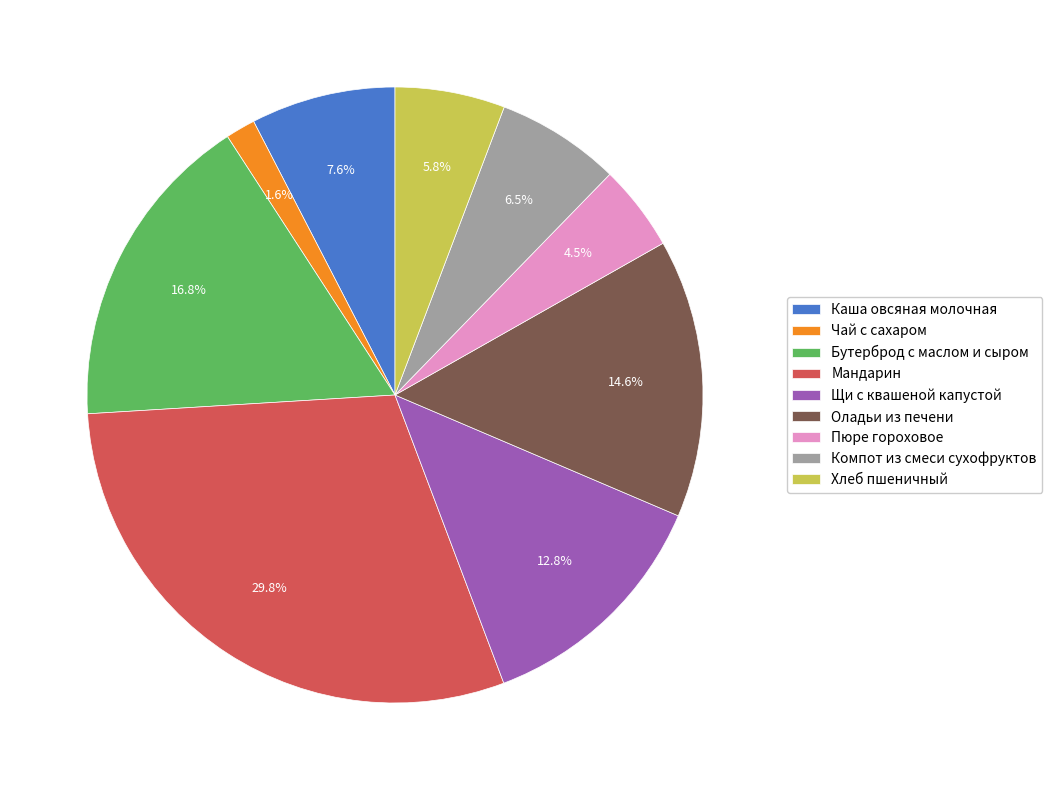

True or false: Чай с сахаром accounts for 2% of the total.

True